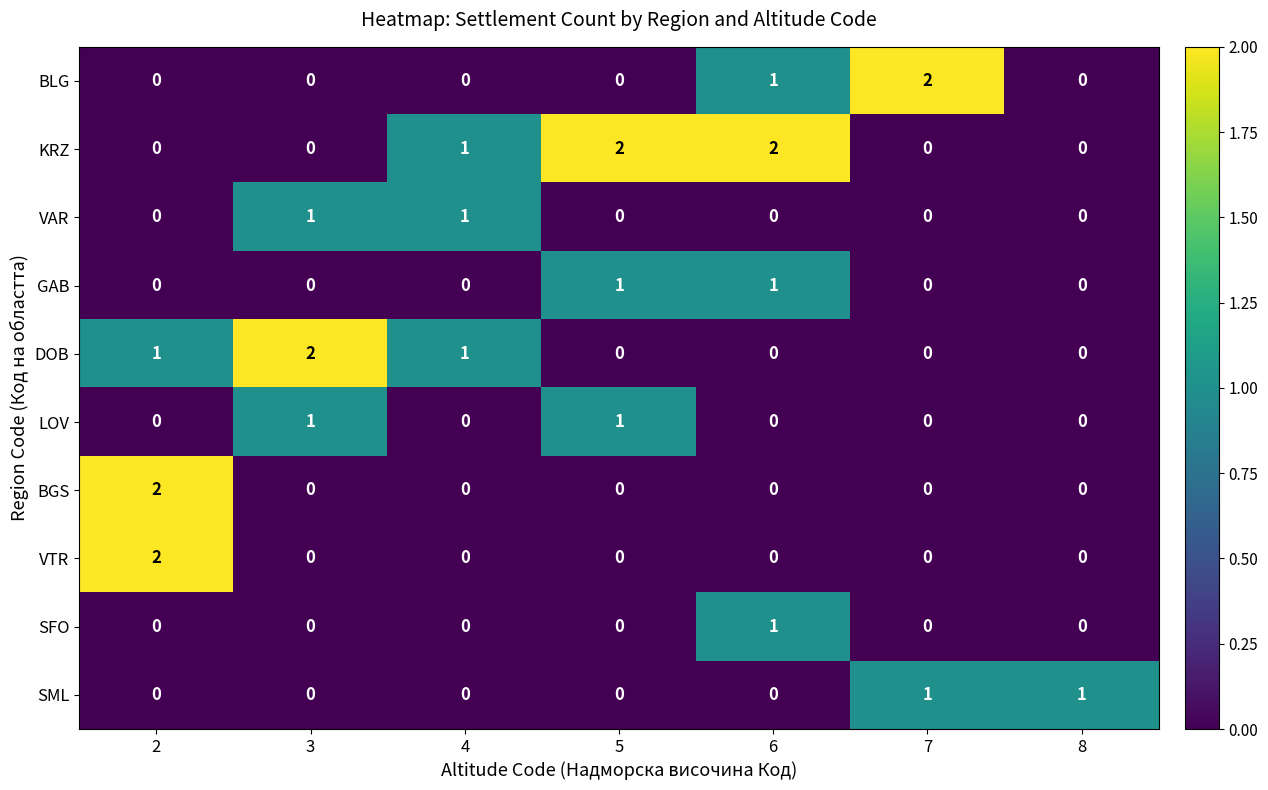

Which category has the highest value in the BLG series?

7